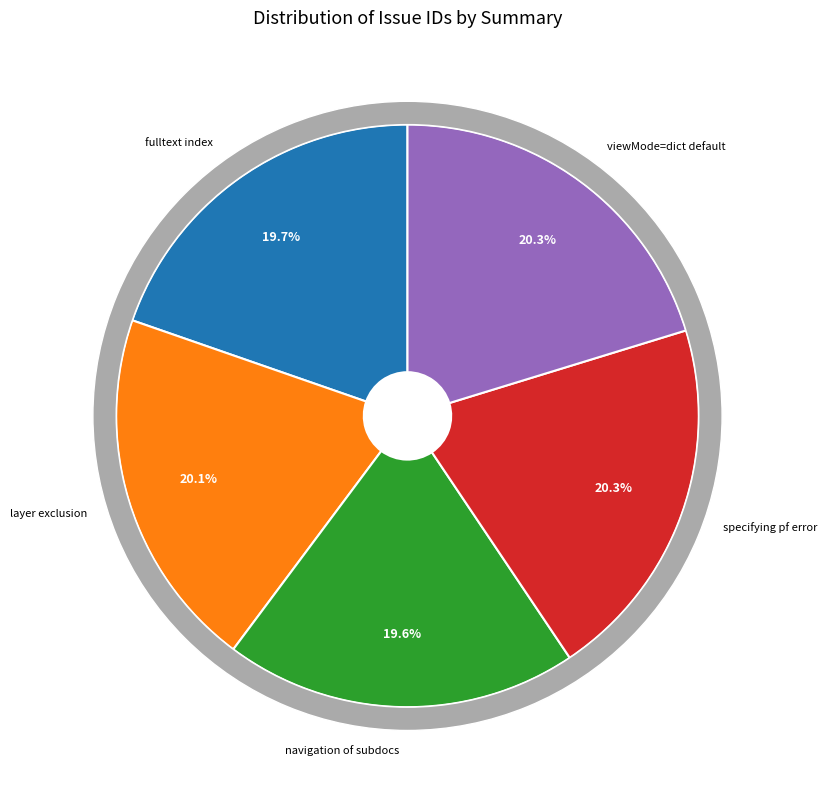

Between specifying pf sometime leads to error and viewMode=dict should be default without, which is larger?

specifying pf sometime leads to error